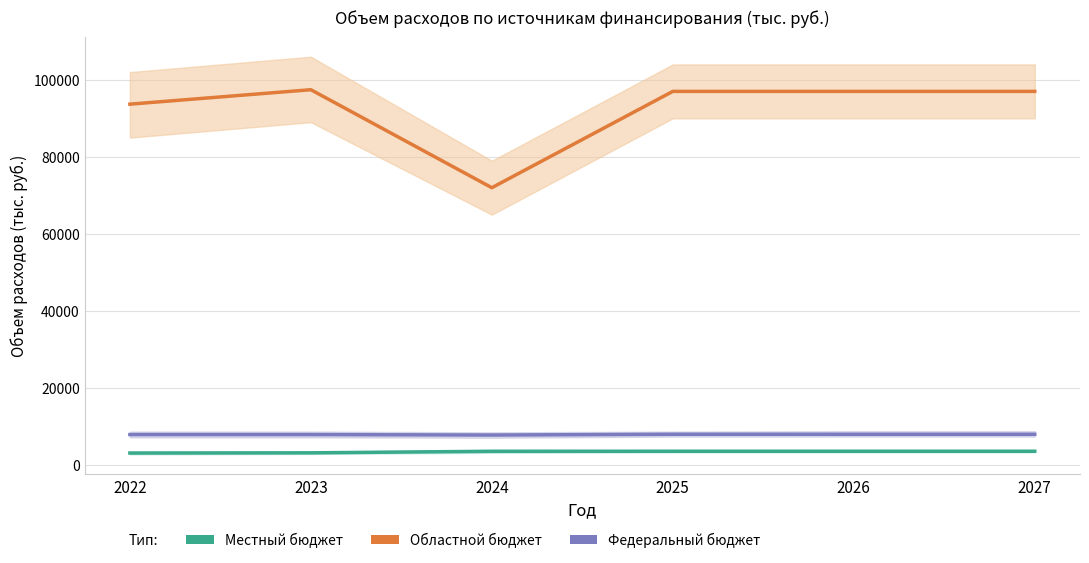

Is the value of Областной бюджет at 2023 greater than the value of Местный бюджет at 2024?

Yes